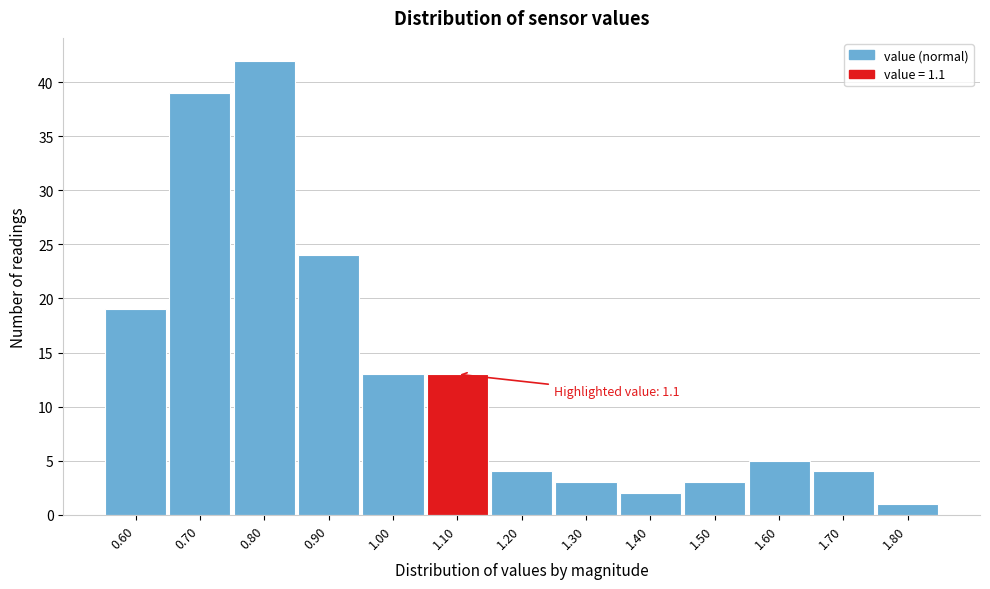

Which range on the x-axis has the tallest bar?

0.75 to 0.85